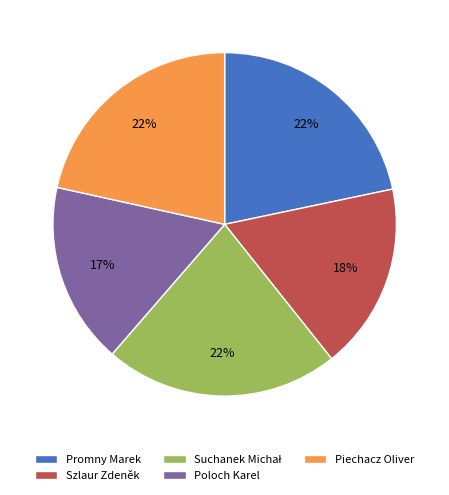

The Poloch Karel slice represents 17% of the pie. True or false?

True